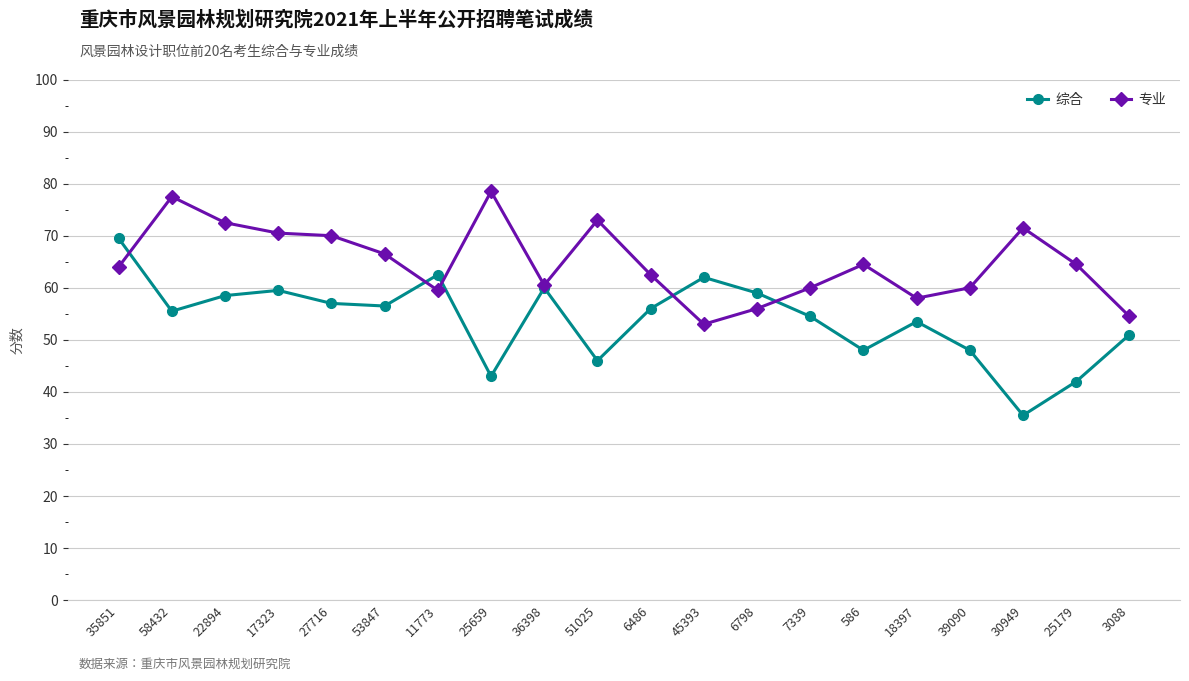

What is the maximum value for 综合?

69.5